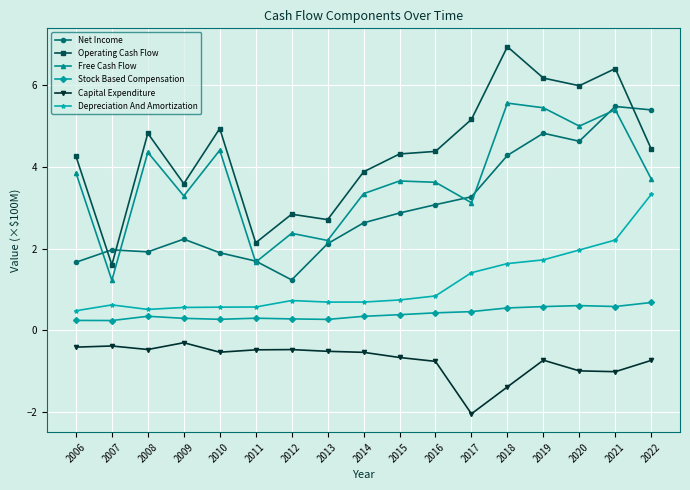

What is the value of the Depreciation And Amortization point at the 11th from the left?

0.8